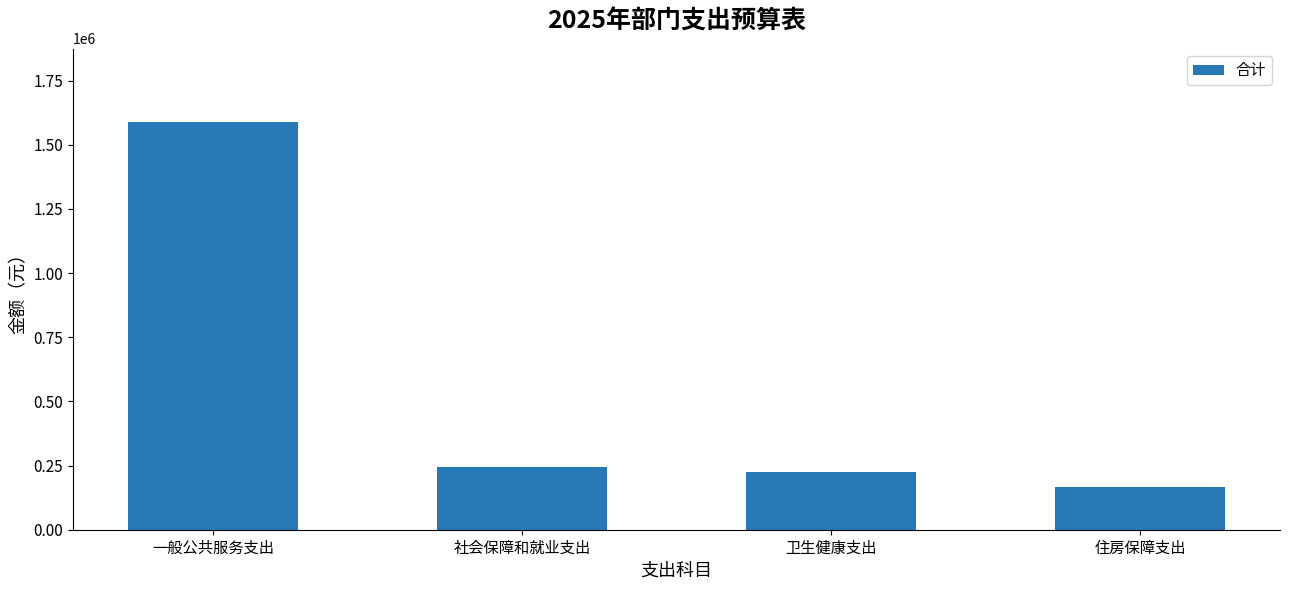

Where does the data first go above 243344?

一般公共服务支出